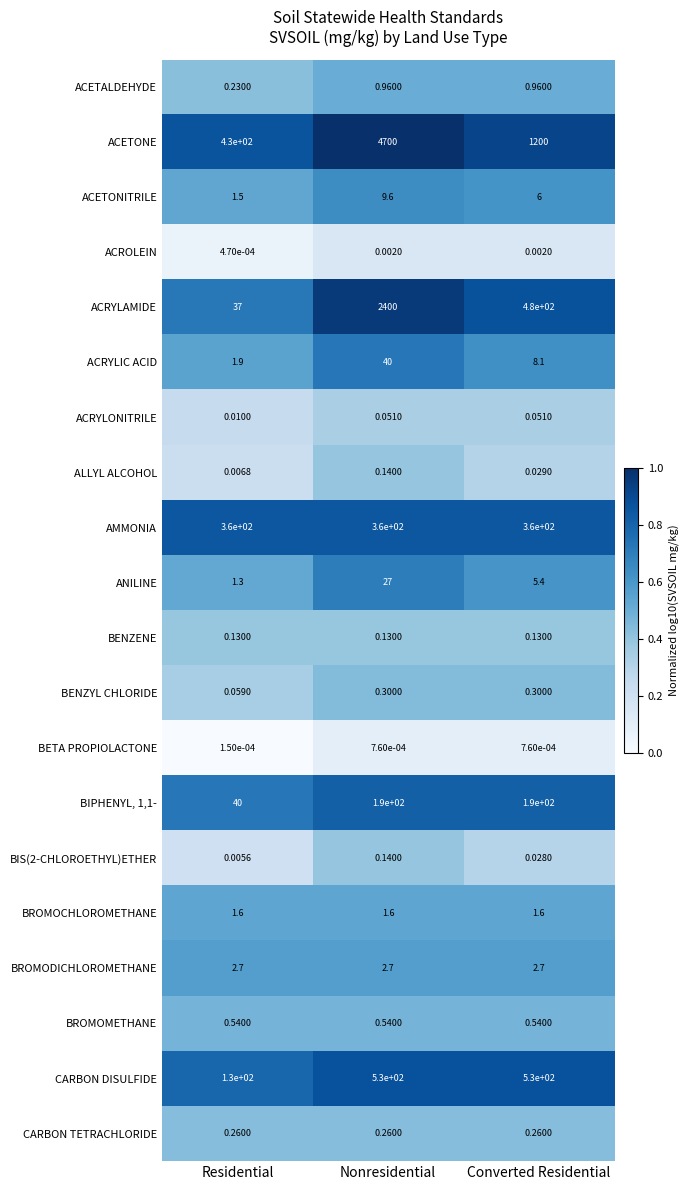

List the labels in order of ACRYLAMIDE value, largest first.

Nonresidential, Converted Residential, Residential